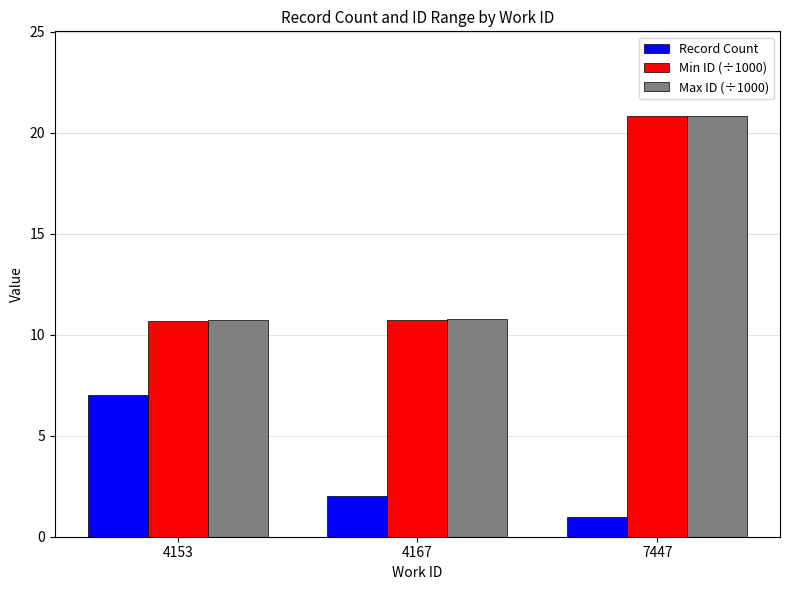

How many bars are there in total?

9